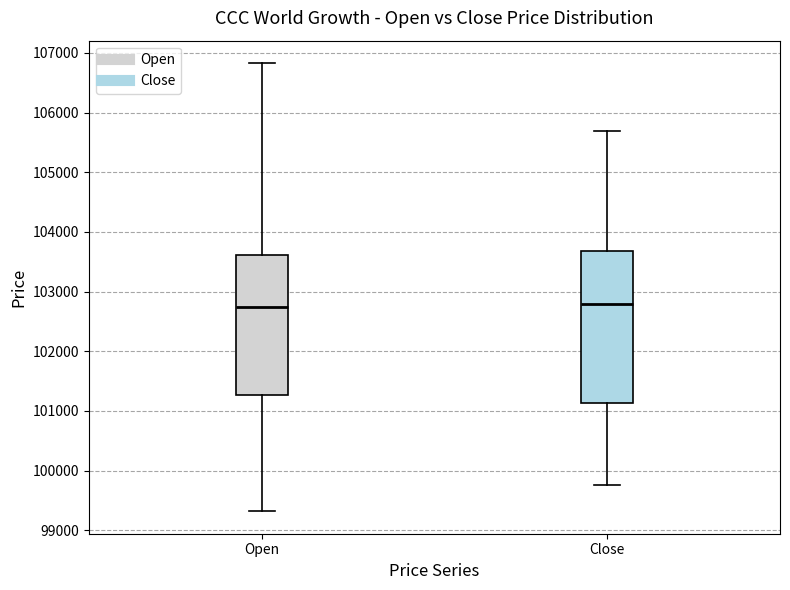

Reading left to right, transcribe this box plot: for each box, give where its median line is, the range the box spans, and where its two whiskers end, as read against the y-axis. The values are not printed on the chart, so give them approximately, as read against the axis.

Open: median 102700, box 101300 to 103600, whiskers 99300 to 106800
Close: median 102800, box 101100 to 103700, whiskers 99800 to 105700